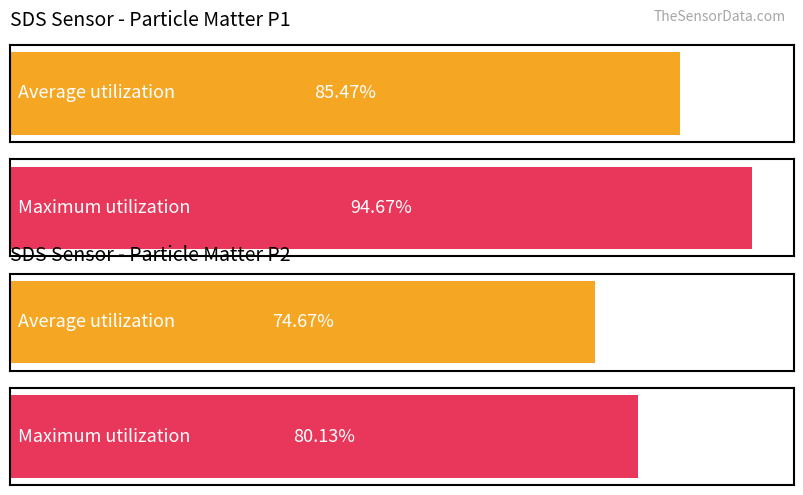

List the series in order of their peak value, highest first.

SDS_P1, SDS_P2